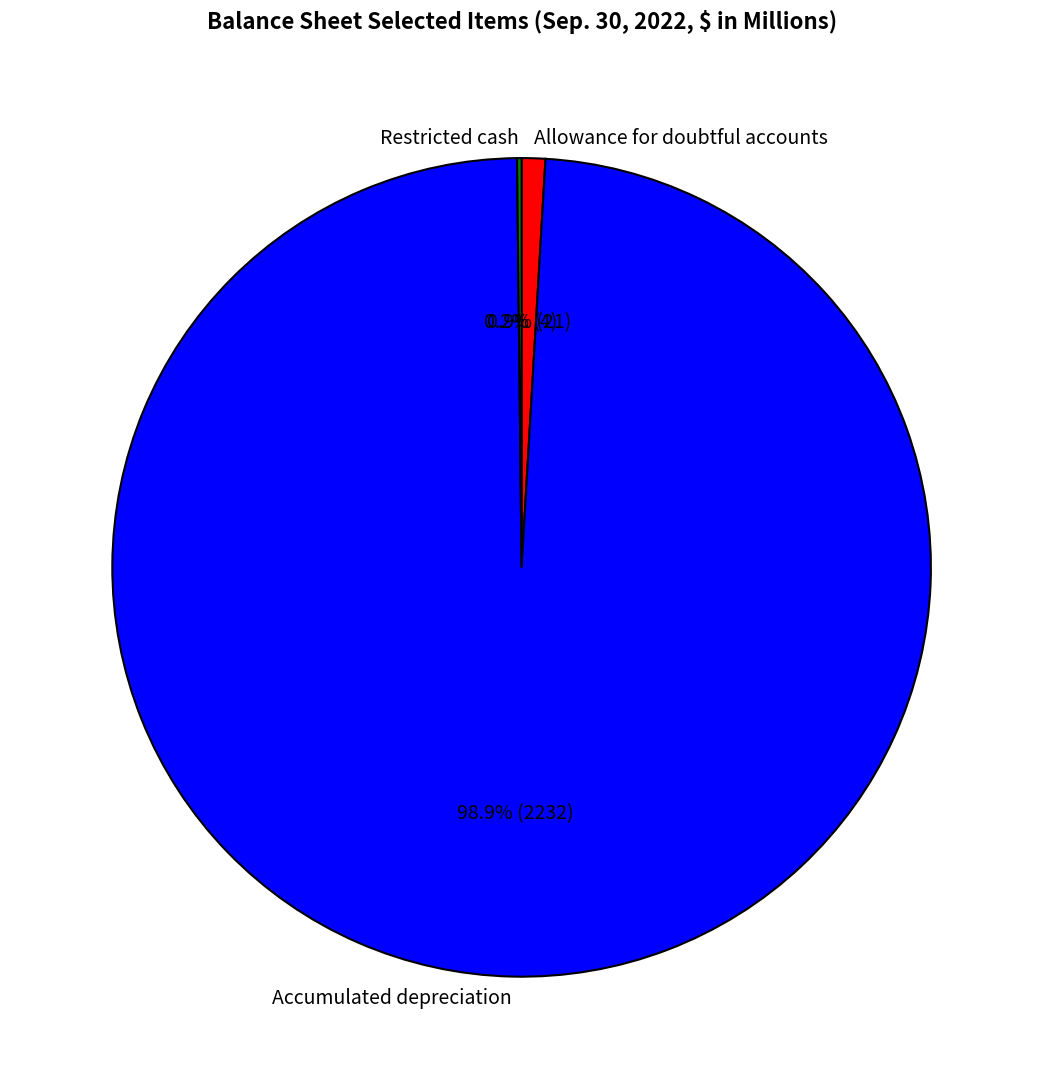

Between Allowance for doubtful accounts and Accumulated depreciation, which is larger?

Accumulated depreciation